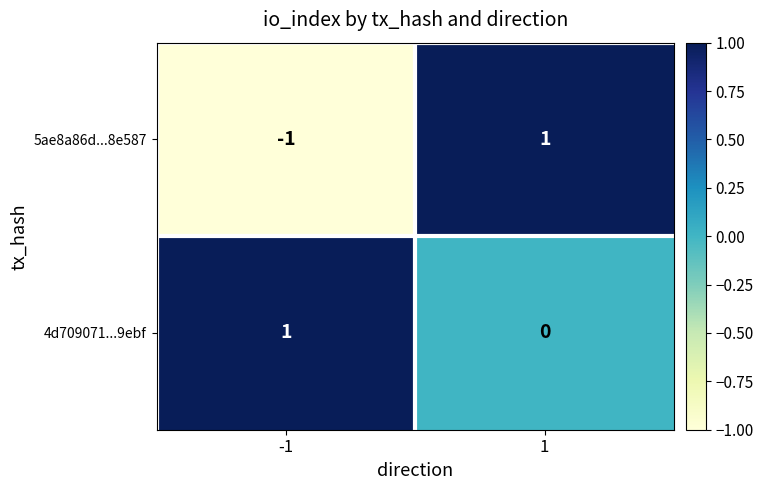

What is the difference between the highest and lowest values at -1?

2